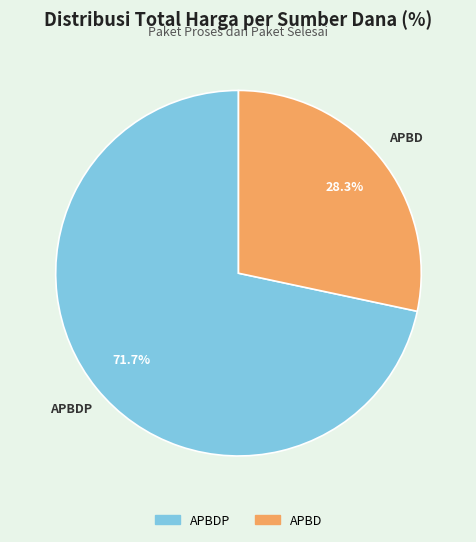

Is there a majority slice in this chart?

Yes